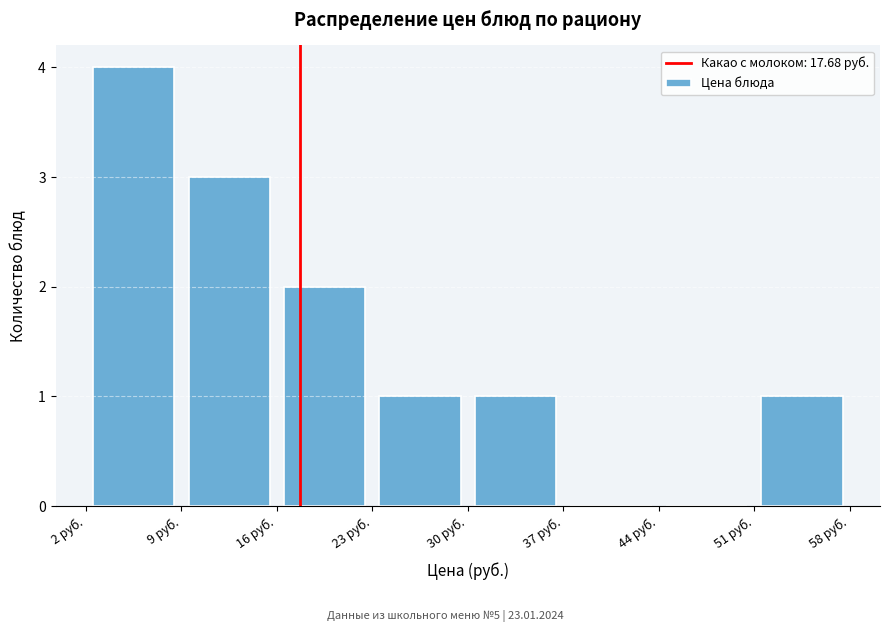

Reading left to right, transcribe this chart: for each bar, give the range it covers on the x-axis and its height. Neither the bar edges nor the heights are printed on the chart, so give them approximately, as read against the axes.

2 to 9: 4
9 to 16: 3
16 to 23: 2
23 to 30: 1
30 to 37: 1
37 to 44: 0
44 to 51: 0
51 to 58: 1